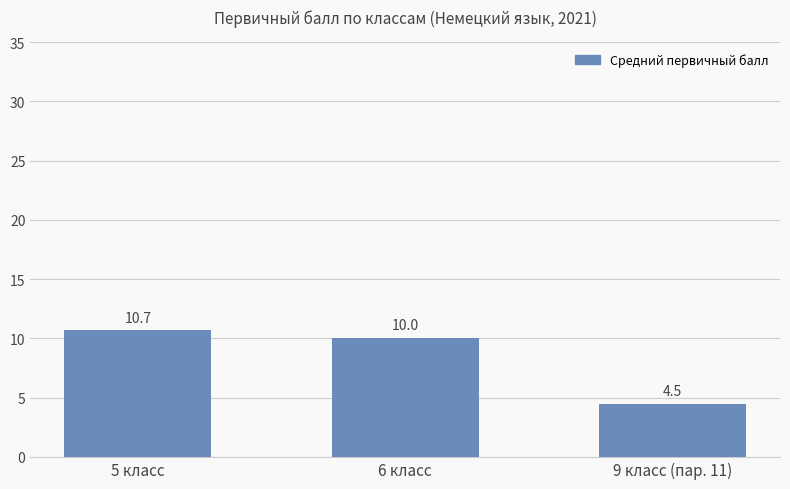

What is the average value?

8.4